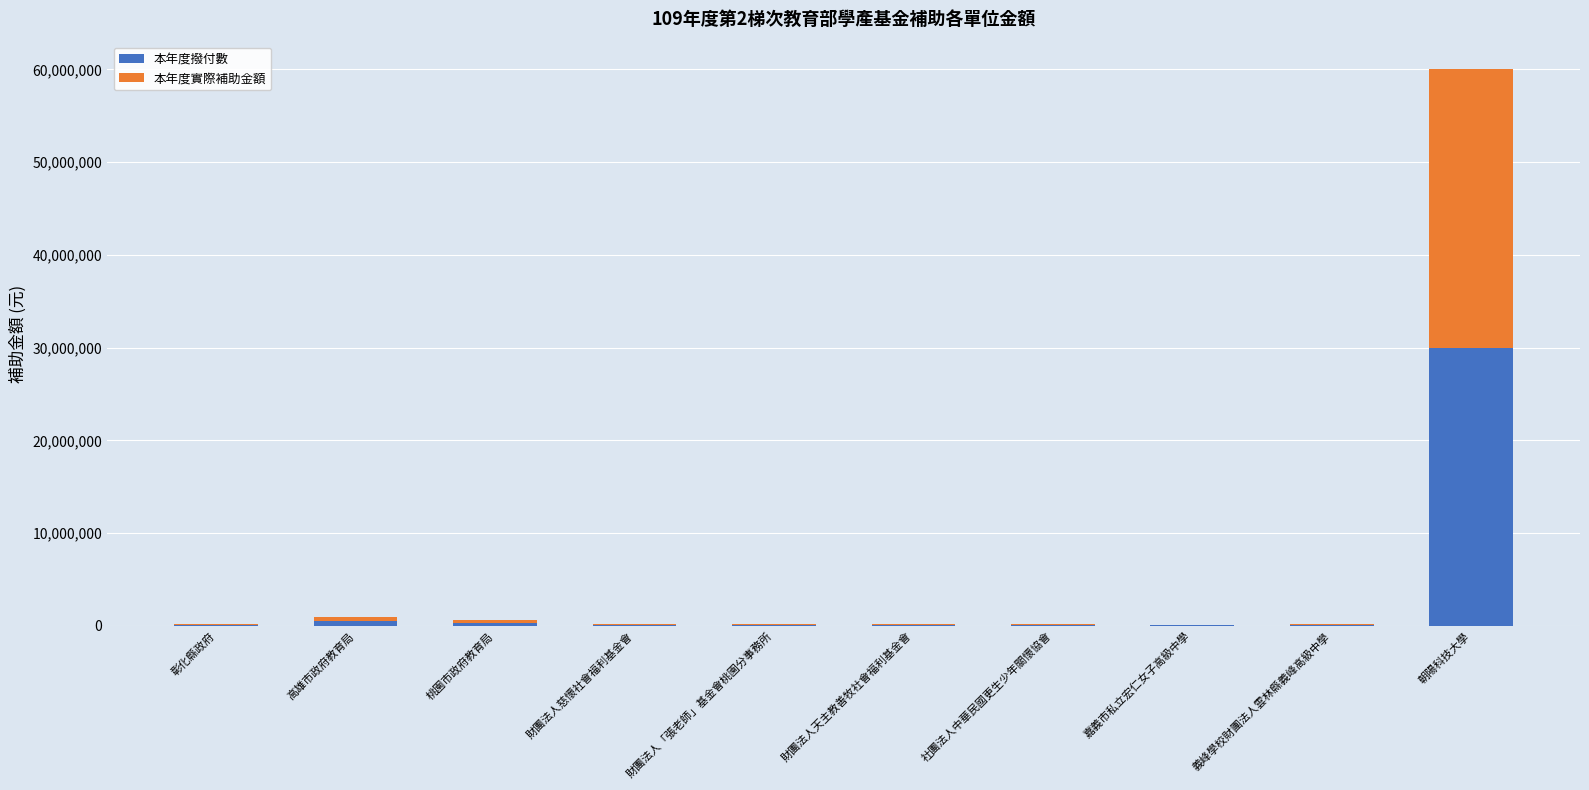

The 本年度撥付數 series shows 30000000 at 朝陽科技大學. True or false?

True